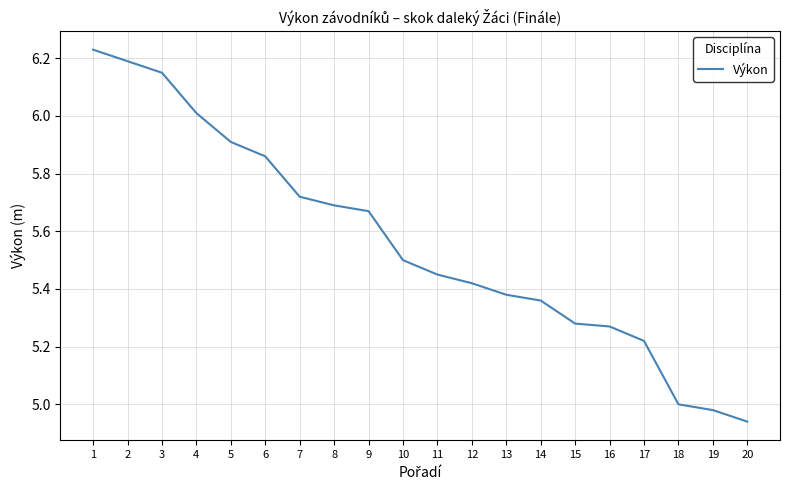

What is the average value?

5.6